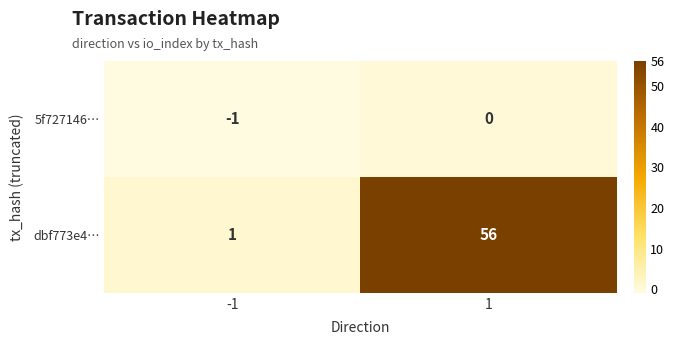

Which category has the highest value across all series?

1